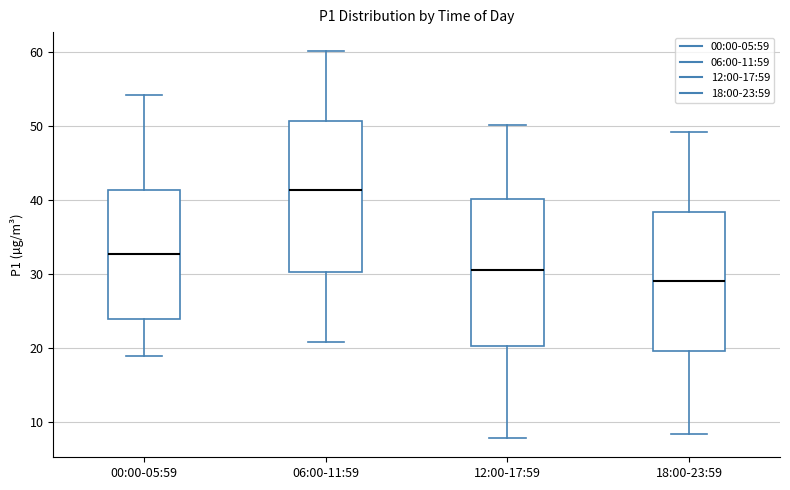

Where does the upper whisker of the box for 12:00-17:59 end on the y-axis? The values are not printed on the chart, so give them approximately, as read against the axis.

50